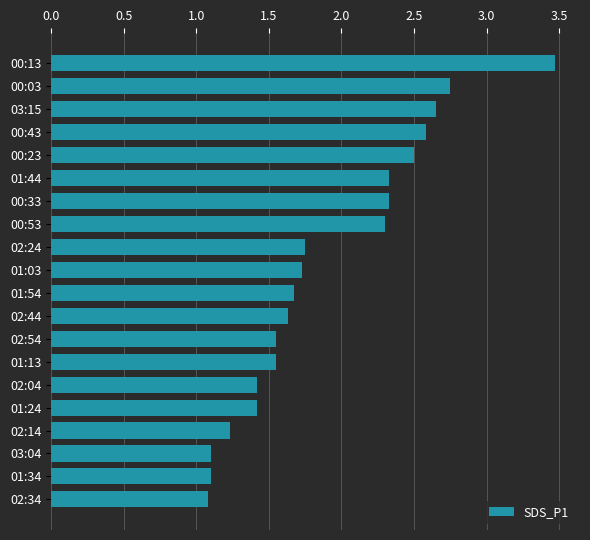

Is it true that the value at 02:34 is 1.8?

False